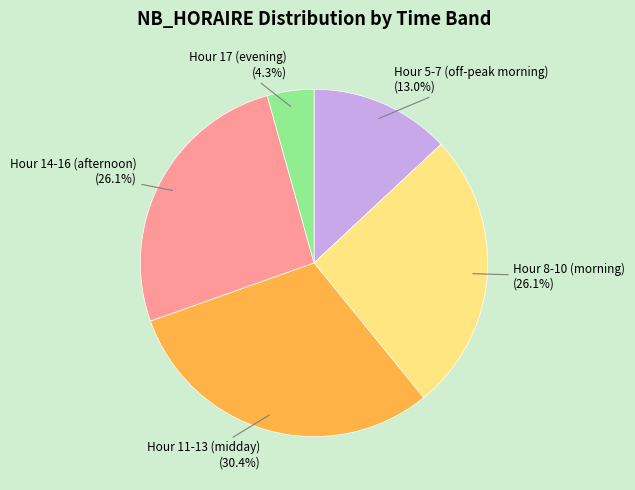

Is Hour 5-7 (off-peak morning) the majority of the pie?

No